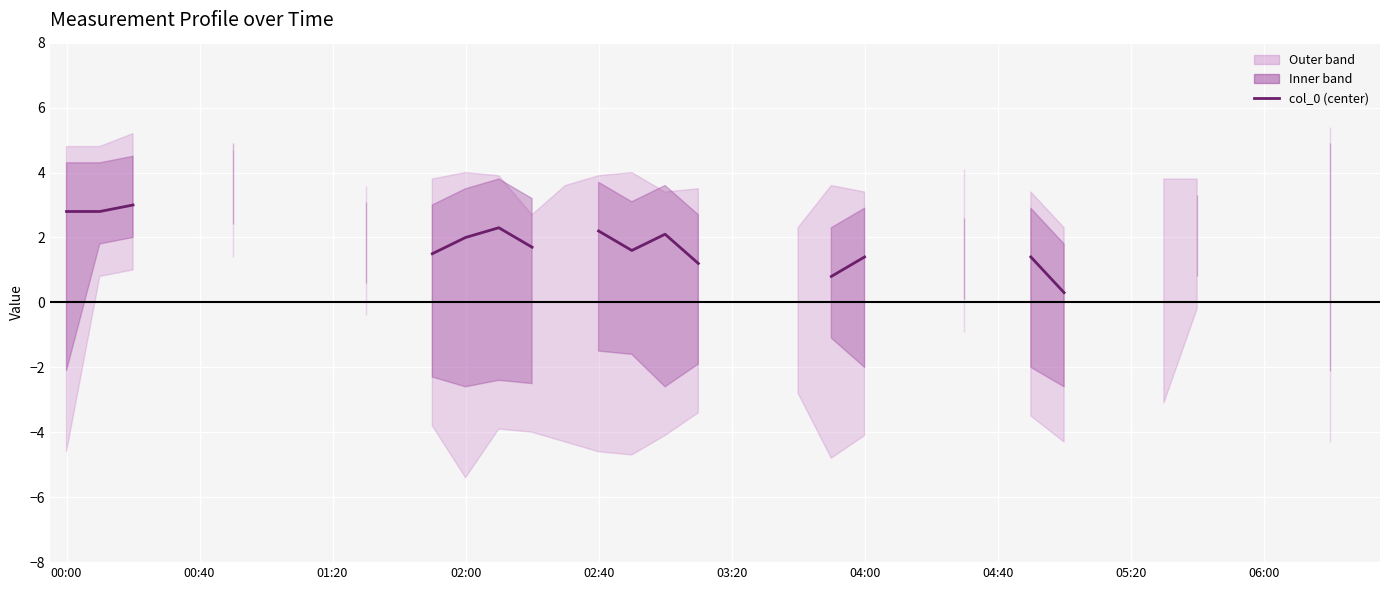

Which has a higher value, 33 or 10?

10